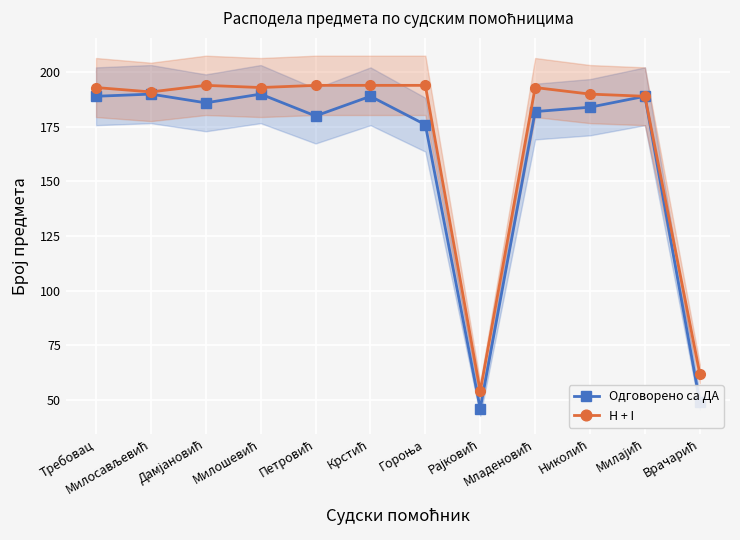

Rank the series by their average value, from lowest to highest.

Одговорено са ДА, H + I